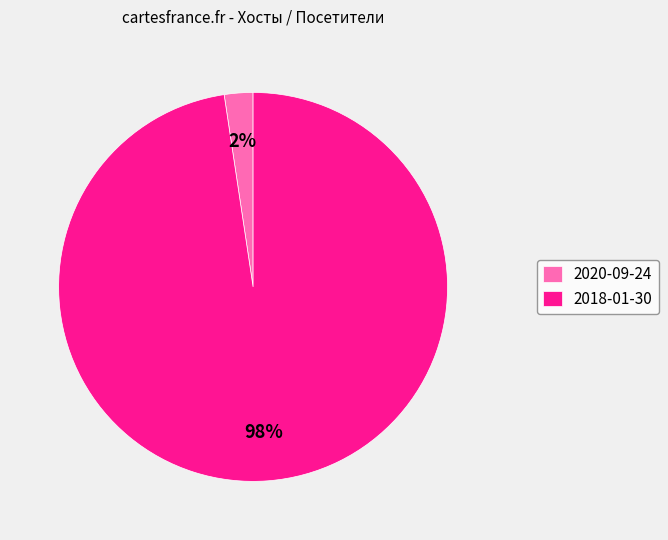

To the nearest percent, what is the combined percentage of 2018-01-30 and 2020-09-24?

100%